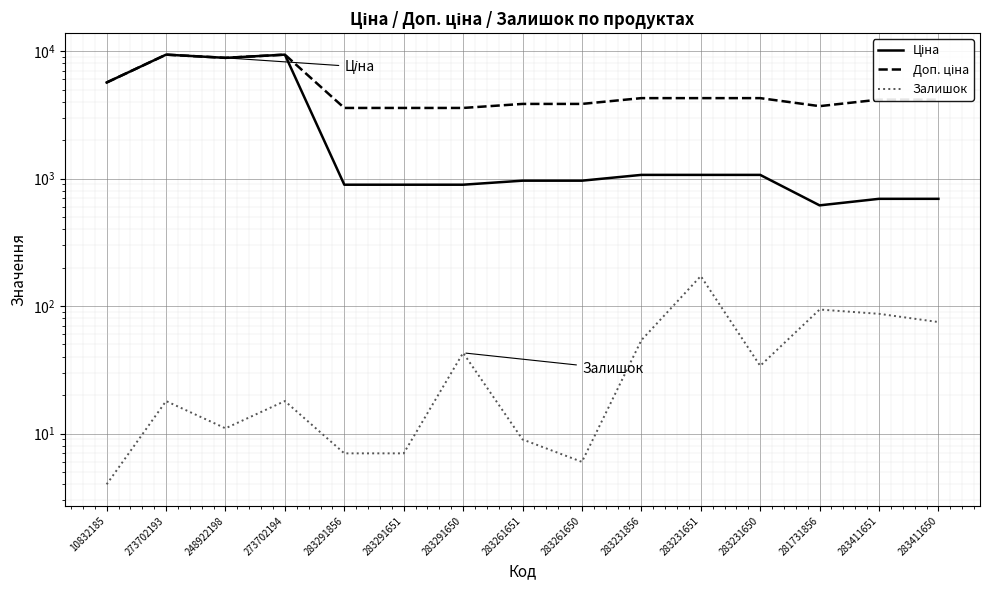

True or false: Залишок and Ціна cross at least once.

False